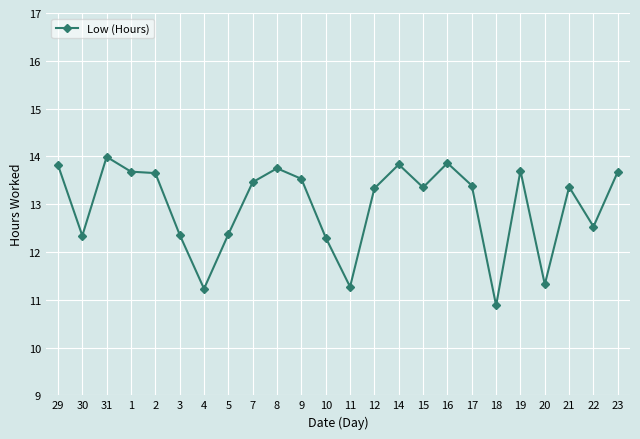

At which category does the chart reach its peak across all series?

31